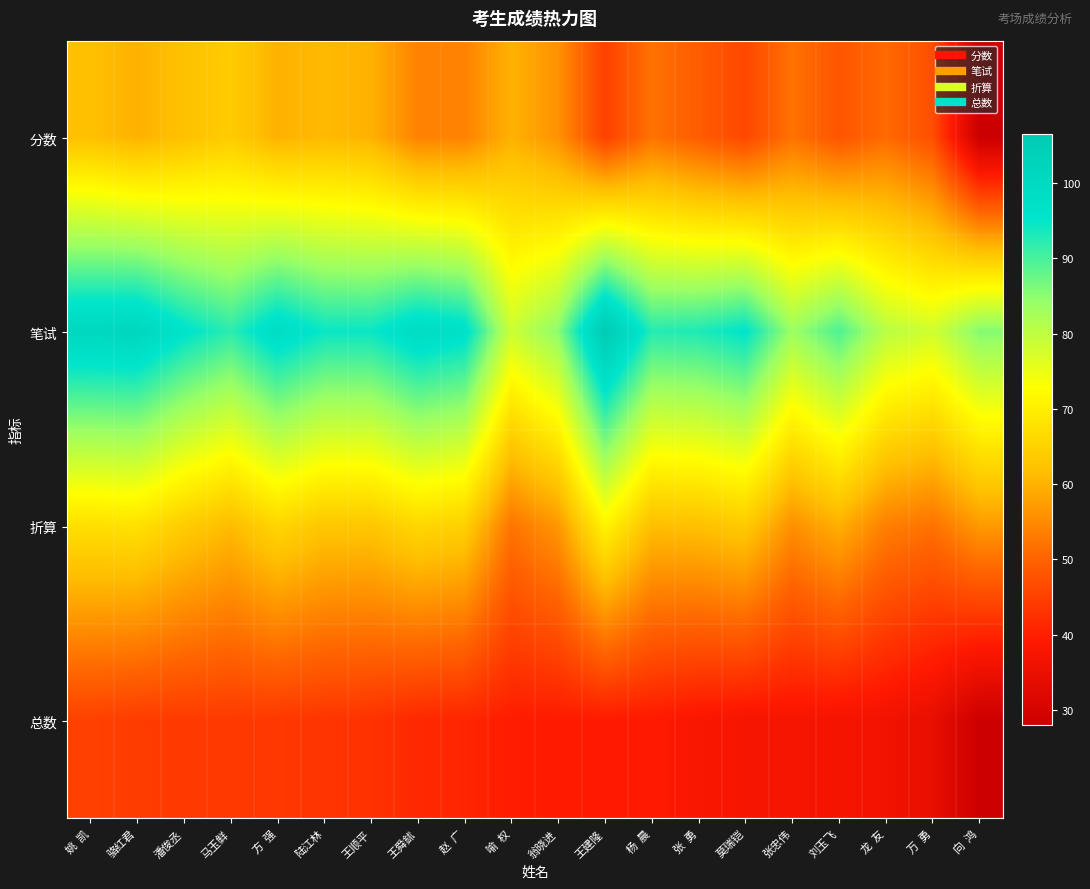

At which category is the sum across all series the highest?

姚  凯